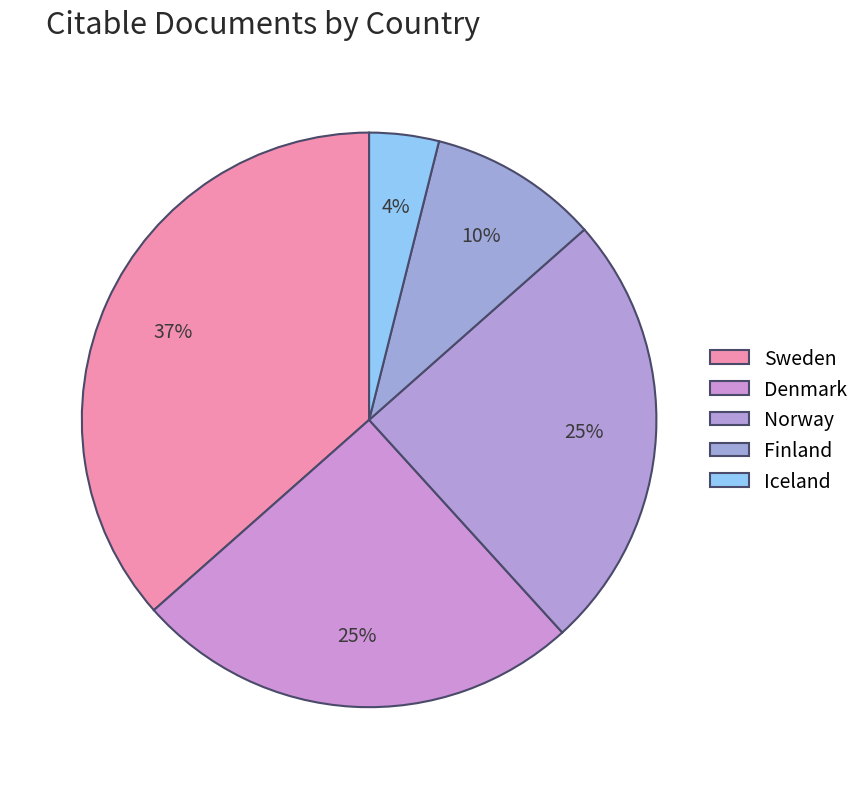

To the nearest percent, what is the difference between the Iceland and Finland slice percentages?

6%